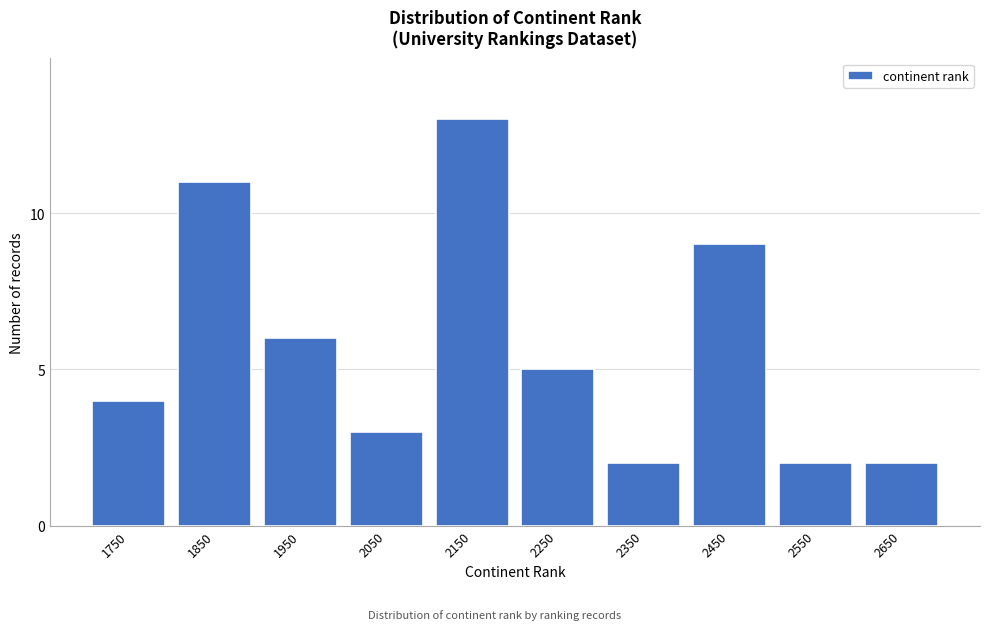

Reading left to right, extract all data points from this chart.

1750=4	1850=11	1950=6	2050=3	2150=13	2250=5	2350=2	2450=9	2550=2	2650=2